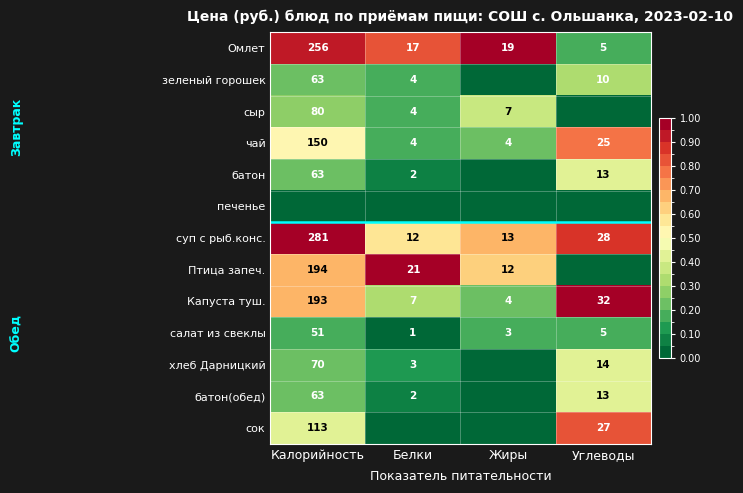

At which label does суп с рыб.конс. reach its peak?

Калорийность